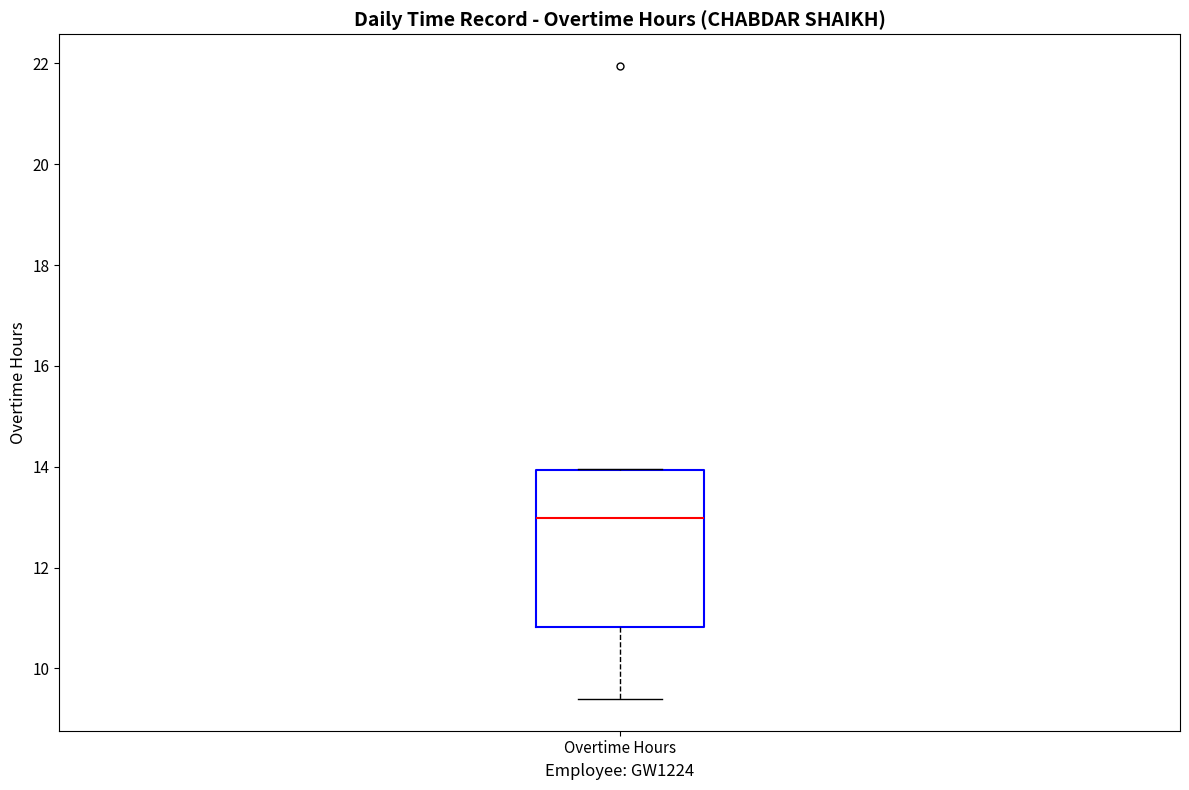

Transcribe this box plot: give where the median line is, the range the box spans, and where the two whiskers end, as read against the y-axis. The values are not printed on the chart, so give them approximately, as read against the axis.

median 13.0, box 10.8 to 14.0, whiskers 9.4 to 14.0